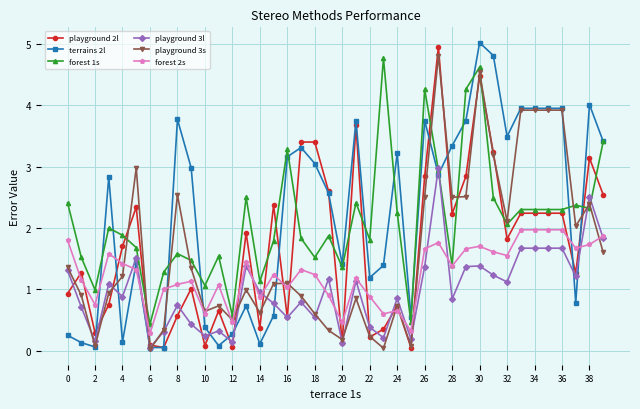

True or false: forest 1s has more than 2 interior local peaks.

True